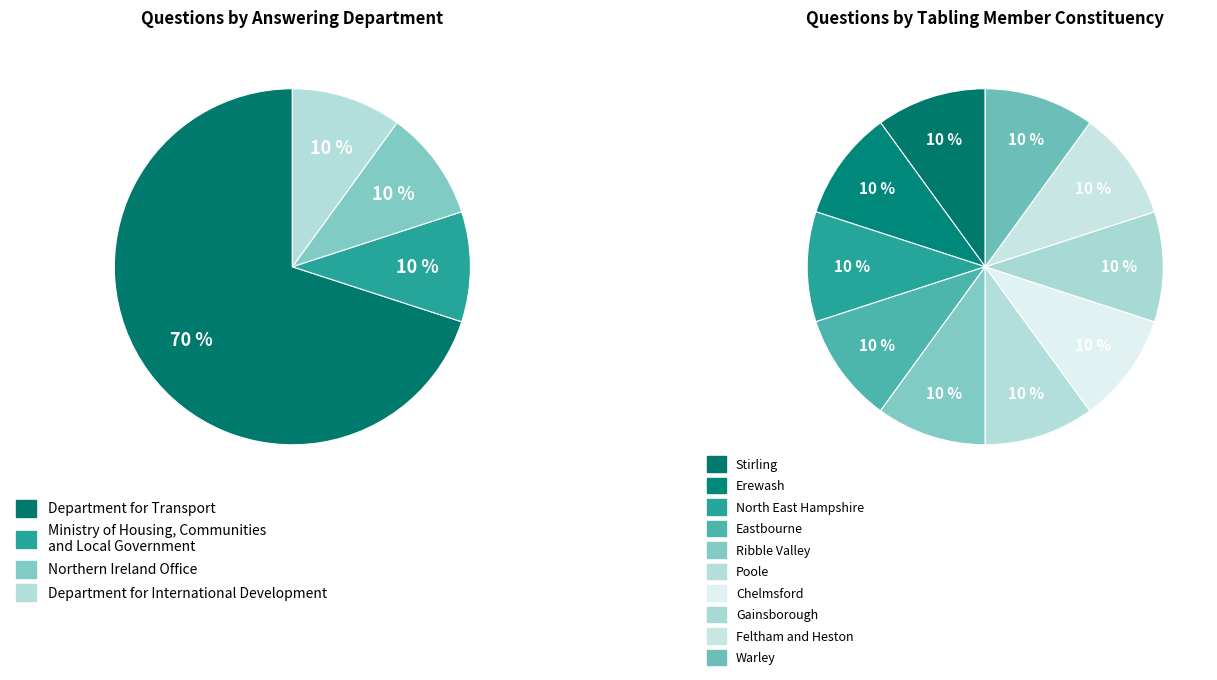

What is the majority slice?

Transport